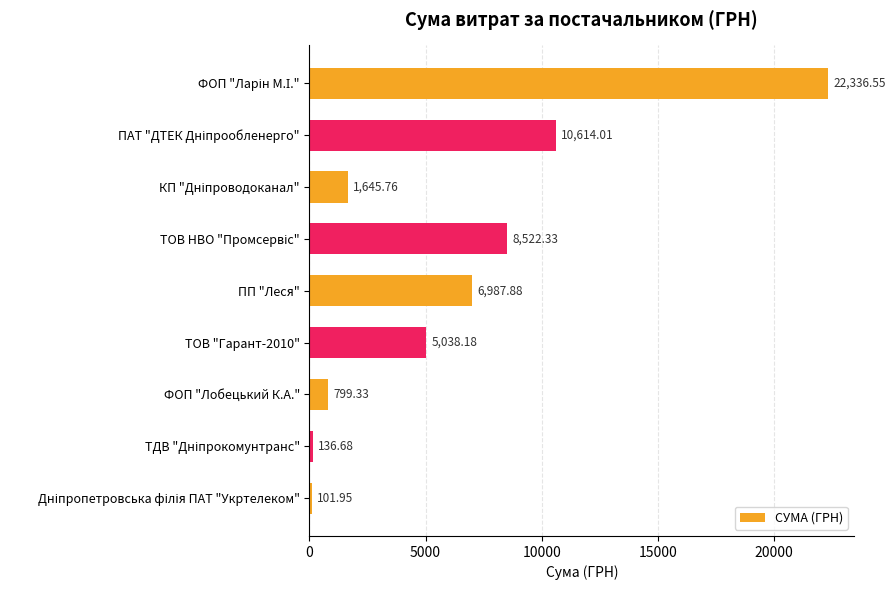

Does the chart contain any negative values?

No